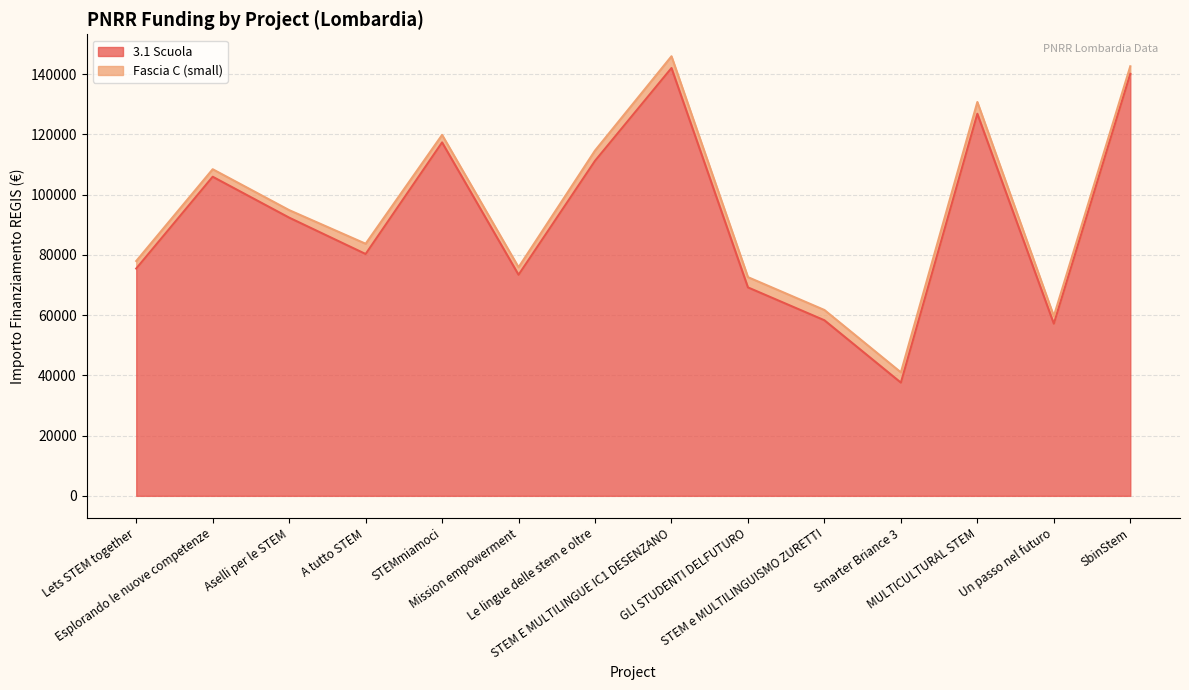

Between STEMmiamoci and Le lingue delle stem e oltre, which is larger?

STEMmiamoci